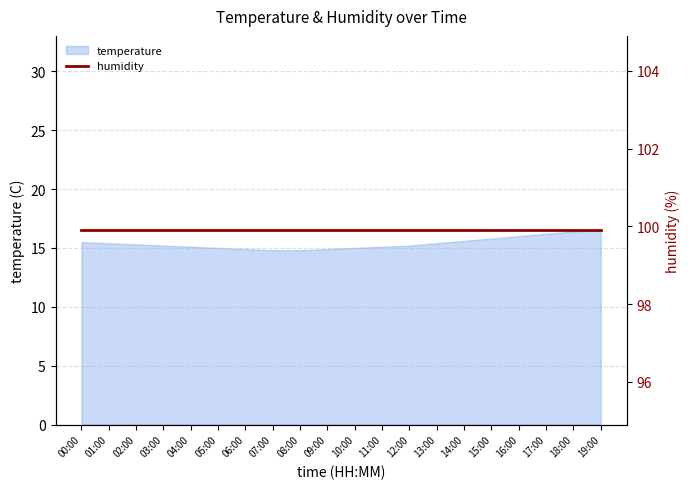

What is the value of the 16th point from the left?

15.8